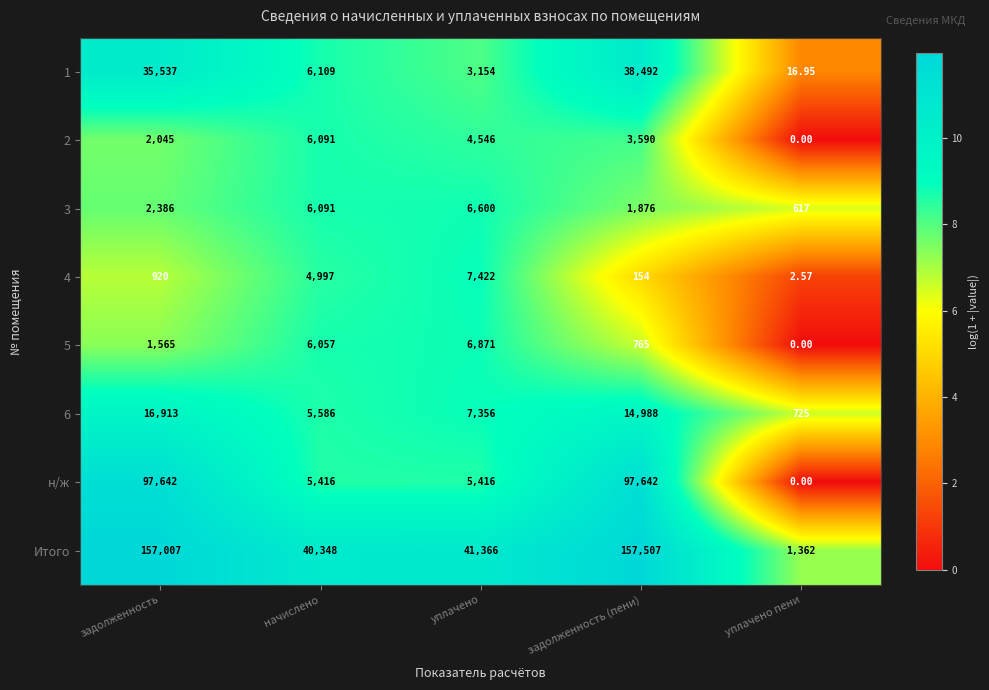

What is the spread (max minus min) of values at задолженность?

156087.0